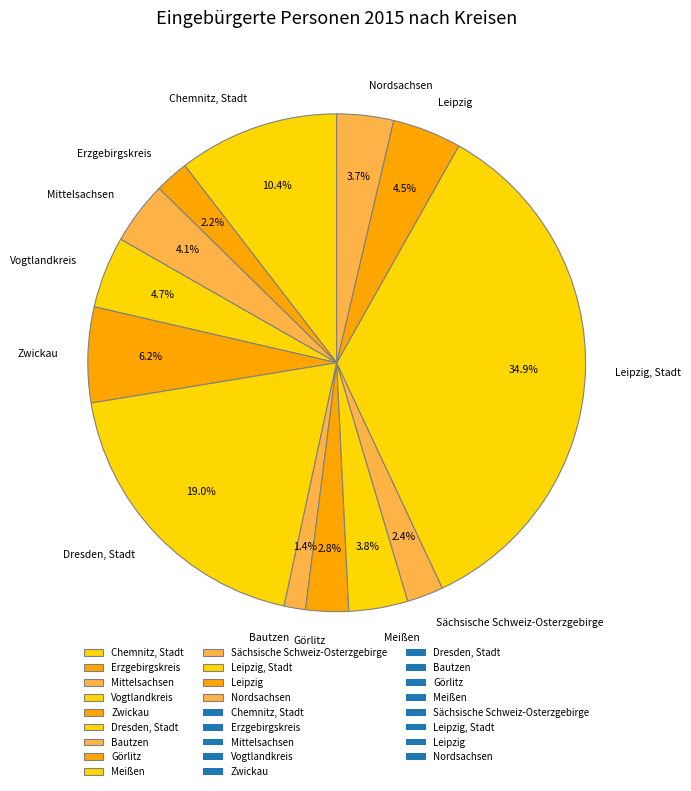

What percentage is the Nordsachsen slice, to the nearest percent?

4%